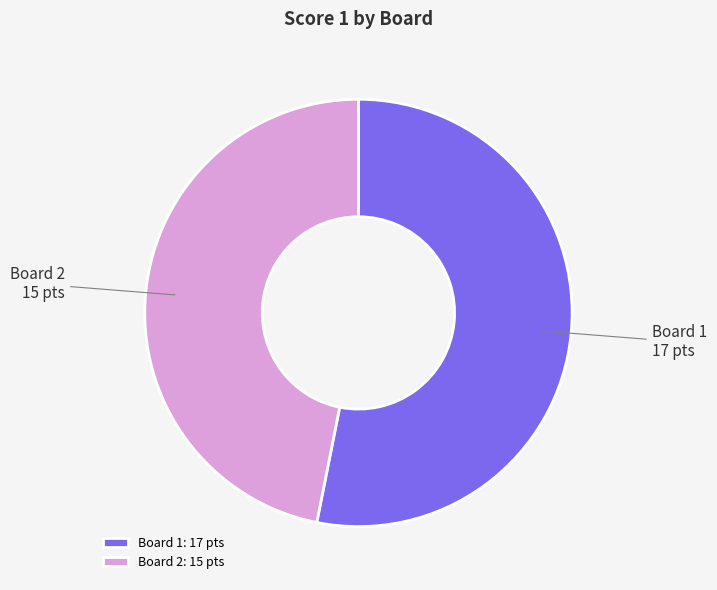

Count the number of slices in the pie.

2